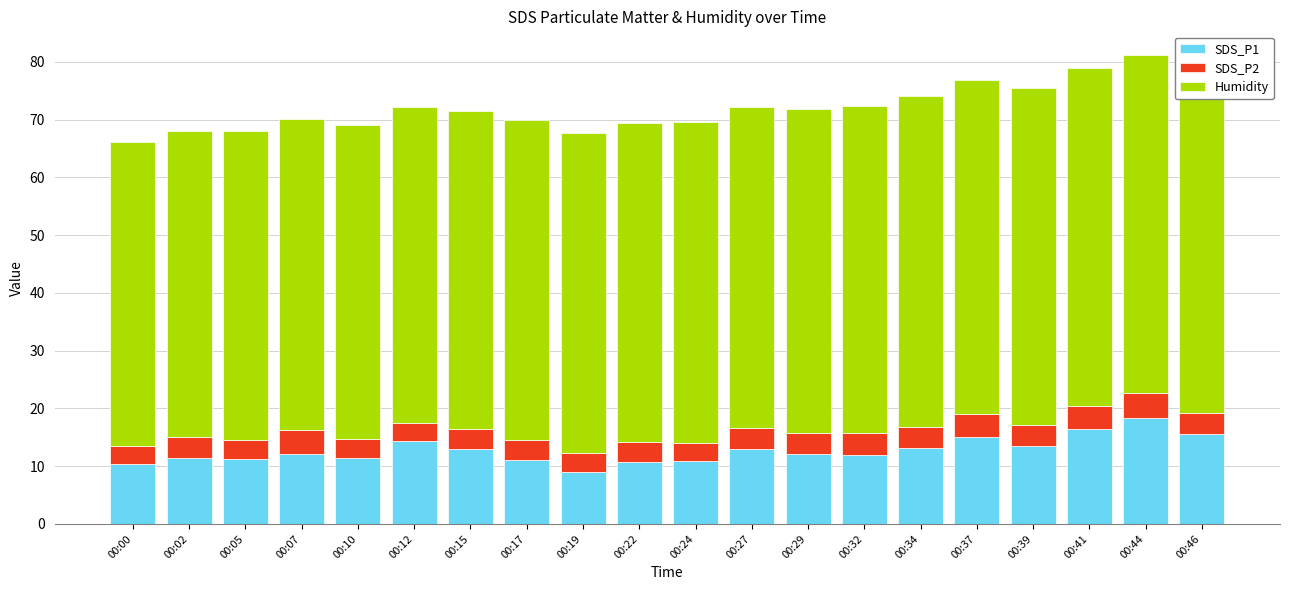

At 00:19, list the series in order from largest to smallest.

Humidity, SDS_P1, SDS_P2